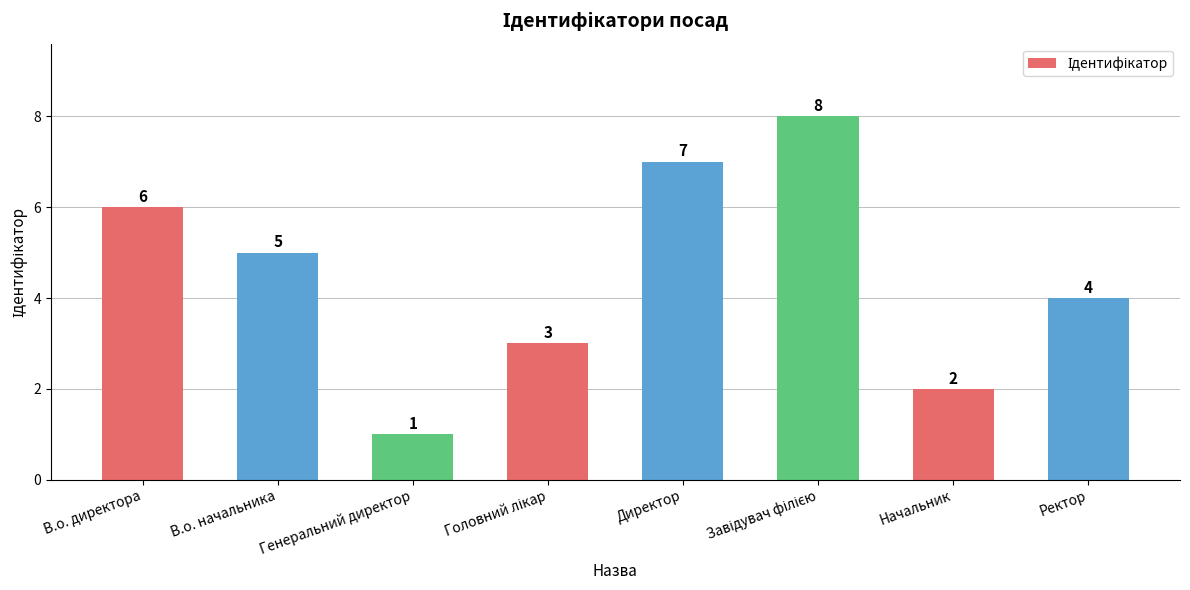

What is the label of the 7th bar from the left?

Начальник